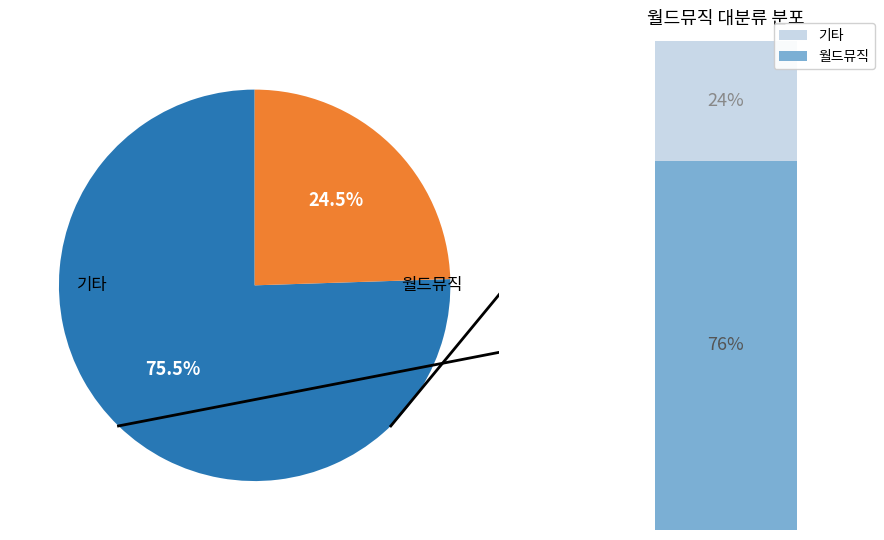

The 월드뮤직 slice represents 60% of the pie. True or false?

False